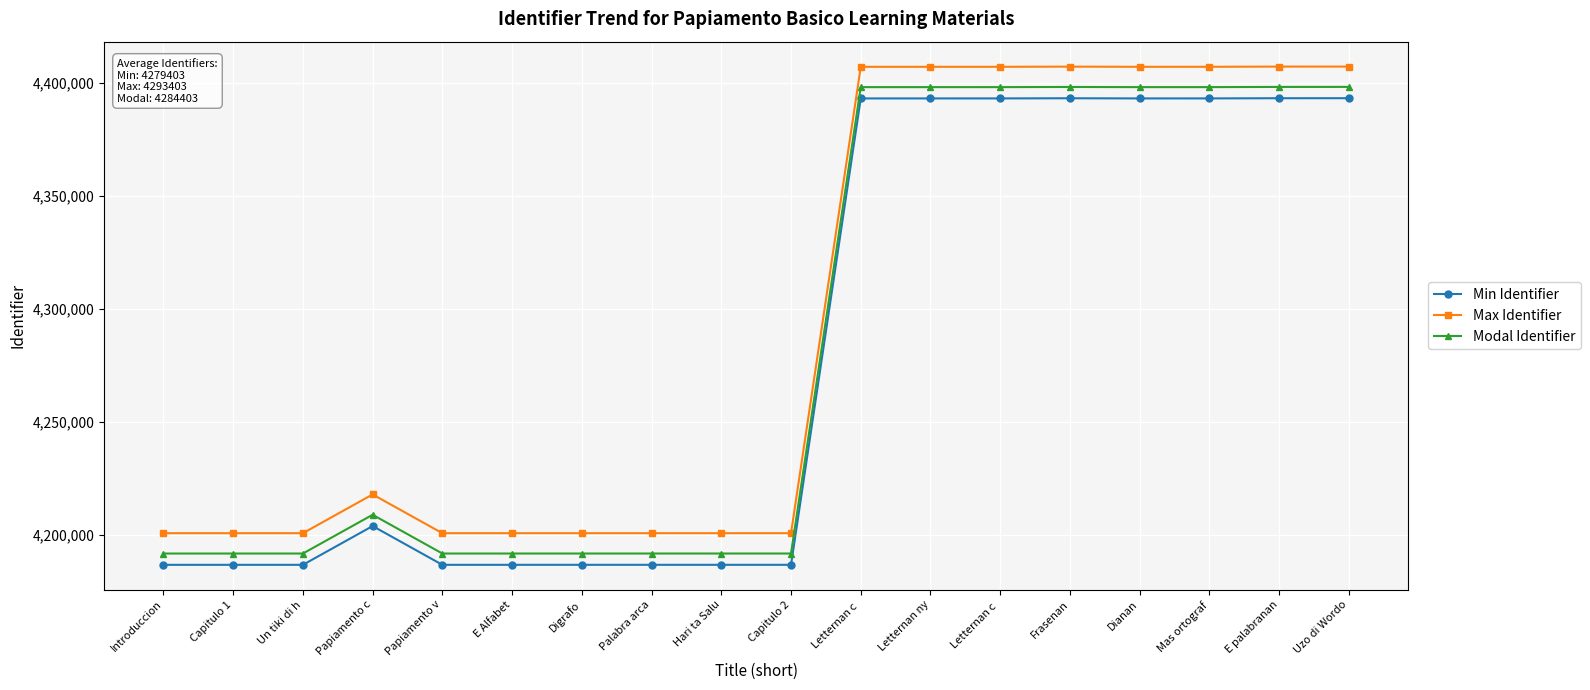

The Max Identifier series shows 4407154 at Letternan ny. True or false?

True